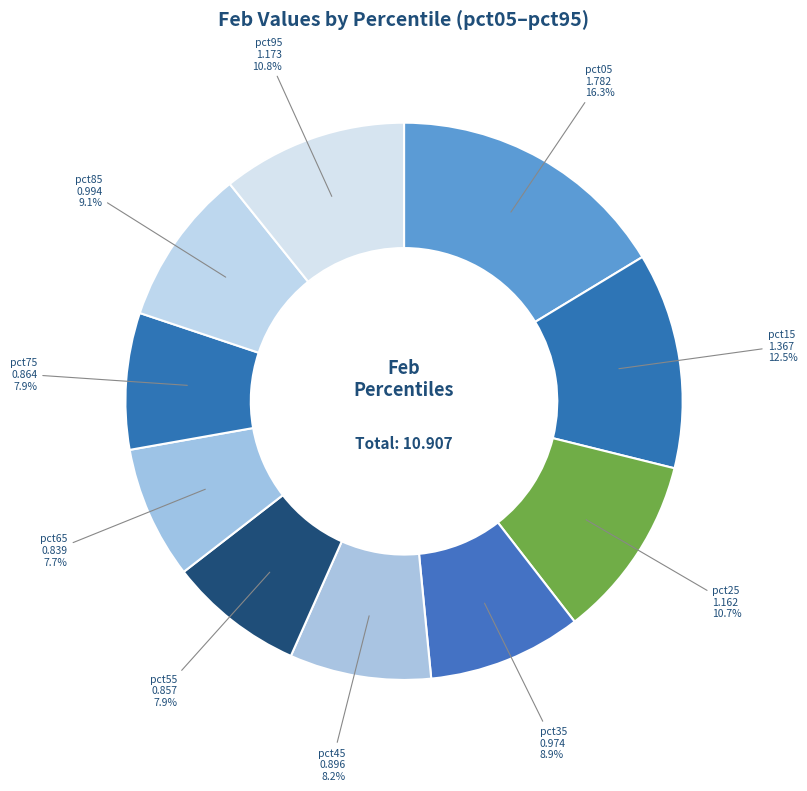

How many slices are in this pie chart?

10